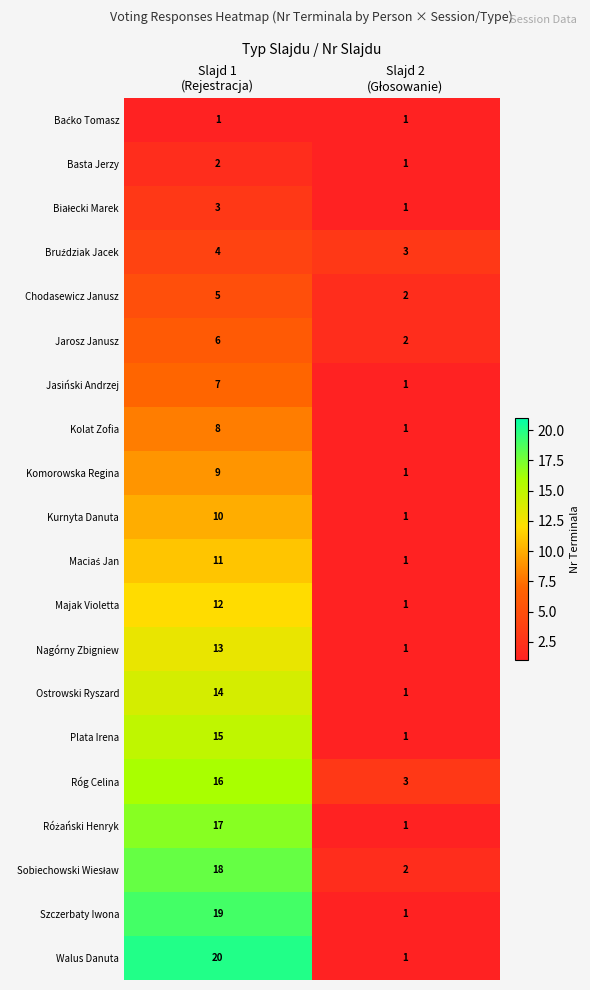

What is the maximum value shown in the chart?

20